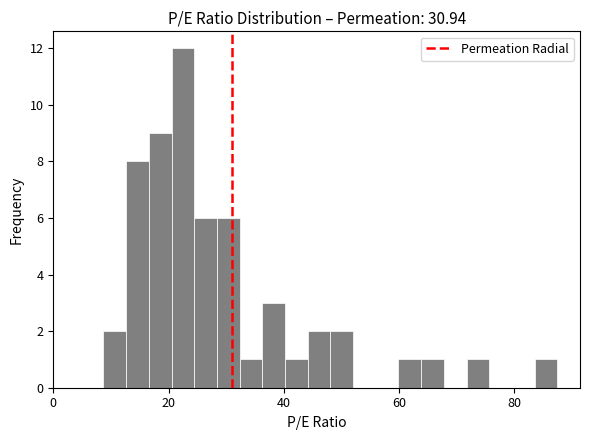

Read against the x-axis, roughly where is the centre of the tallest bar?

22